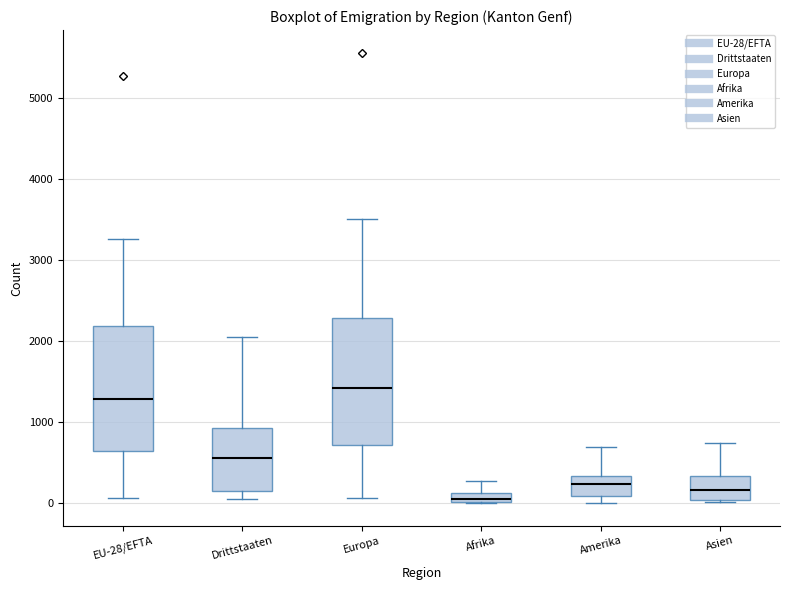

Which box has the highest median line?

Europa